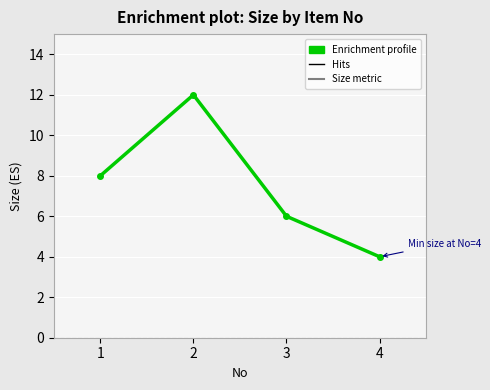

What is the difference between the maximum and minimum values?

8